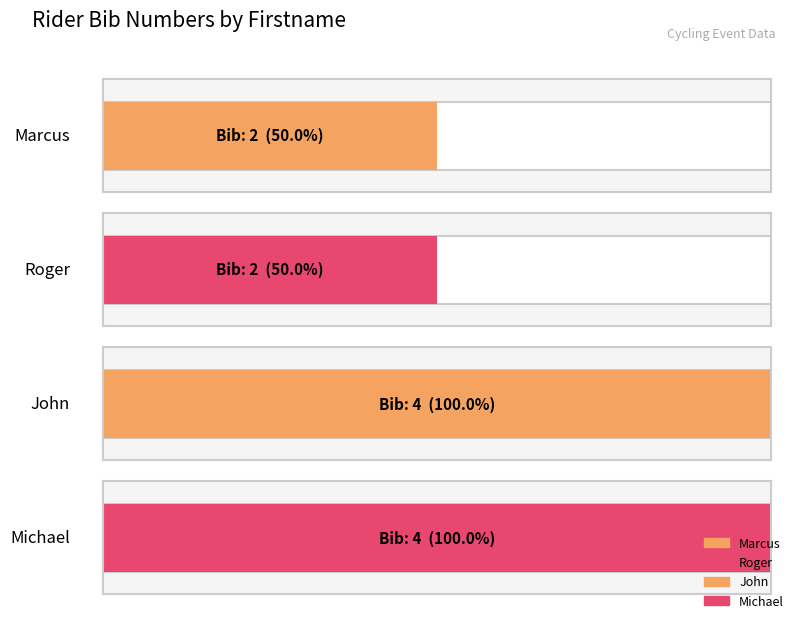

What is the label of the 2nd bar from the right?

John